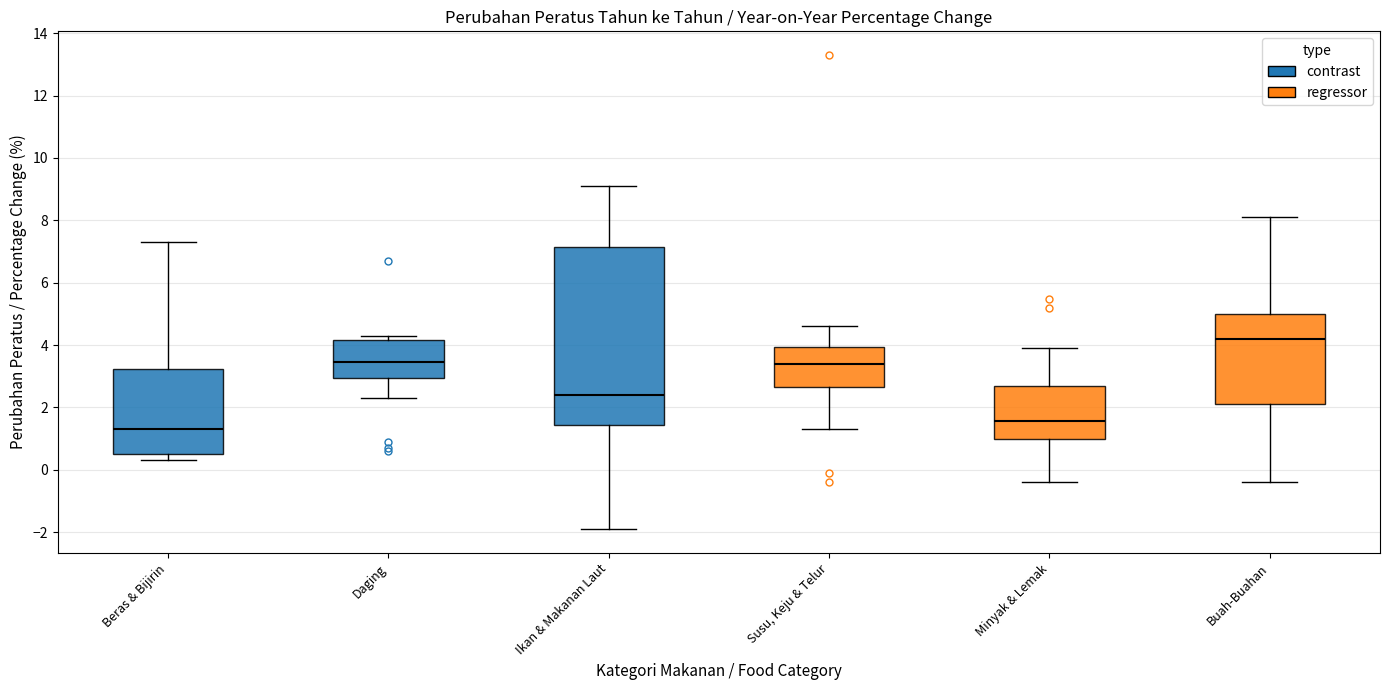

Reading left to right, transcribe this box plot: for each box, give where its median line is, the range the box spans, and where its two whiskers end, as read against the y-axis. The values are not printed on the chart, so give them approximately, as read against the axis.

Beras & Bijirin: median 1.4, box 0.6 to 3.2, whiskers 0.4 to 7.2
Daging: median 3.4, box 3.0 to 4.2, whiskers 2.4 to 4.4
Ikan & Makanan Laut: median 2.4, box 1.4 to 7.2, whiskers -1.8 to 9.2
Susu, Keju & Telur: median 3.4, box 2.6 to 4.0, whiskers 1.4 to 4.6
Minyak & Lemak: median 1.6, box 1.0 to 2.6, whiskers -0.4 to 4.0
Buah-Buahan: median 4.2, box 2.2 to 5.0, whiskers -0.4 to 8.2